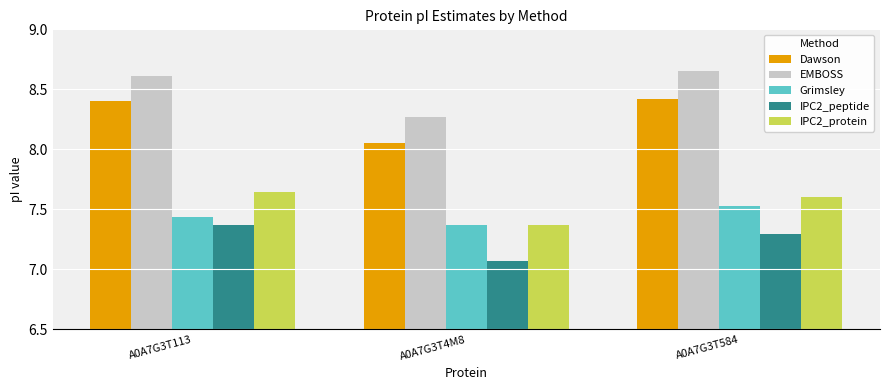

What is the total value across all series at A0A7G3T113?

39.5